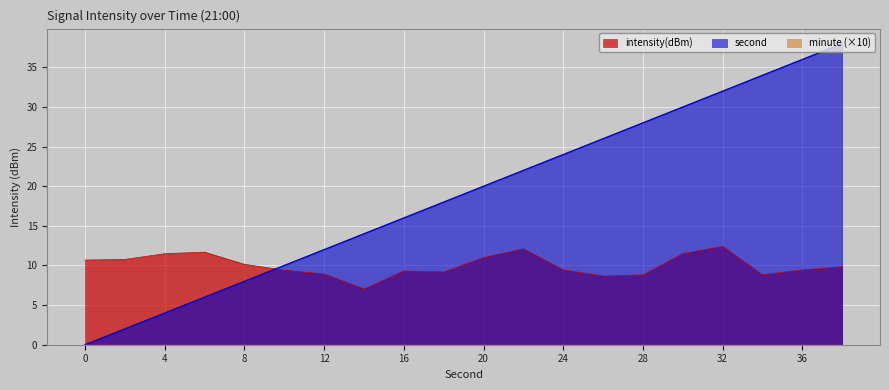

What is the difference between the maximum and minimum values in the second series?

38.0